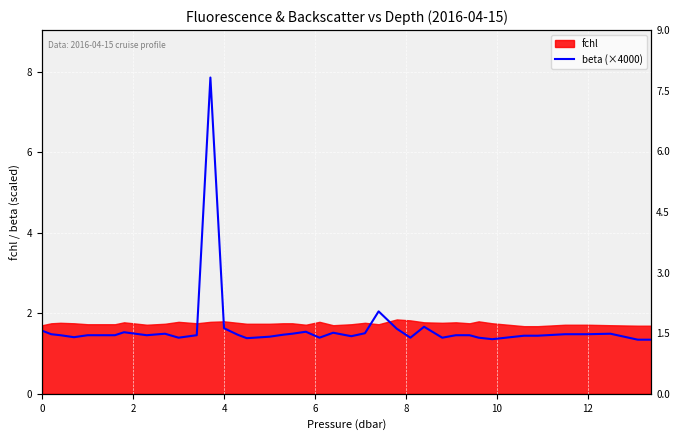

What is the average value?

1.6